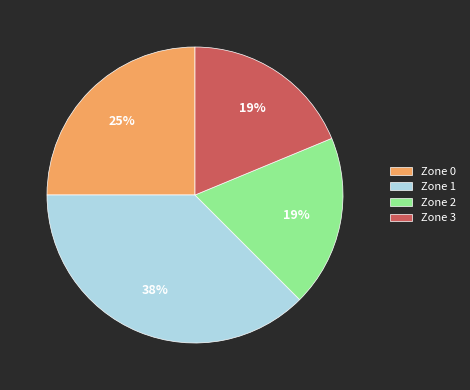

Is there a majority slice in this chart?

No